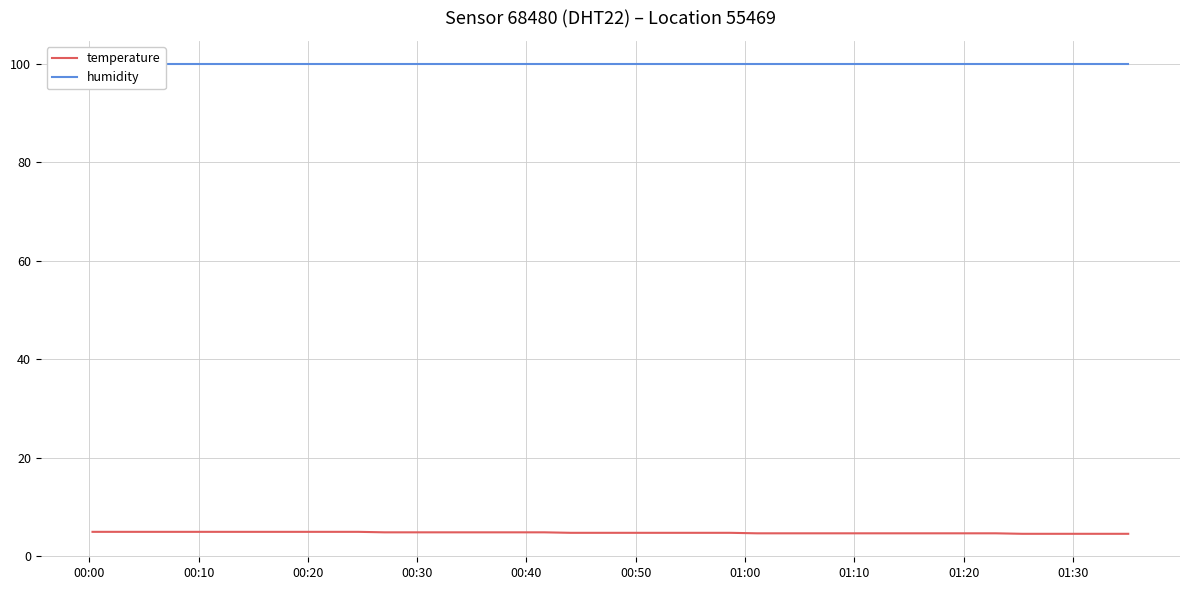

What is the minimum value for temperature?

4.5